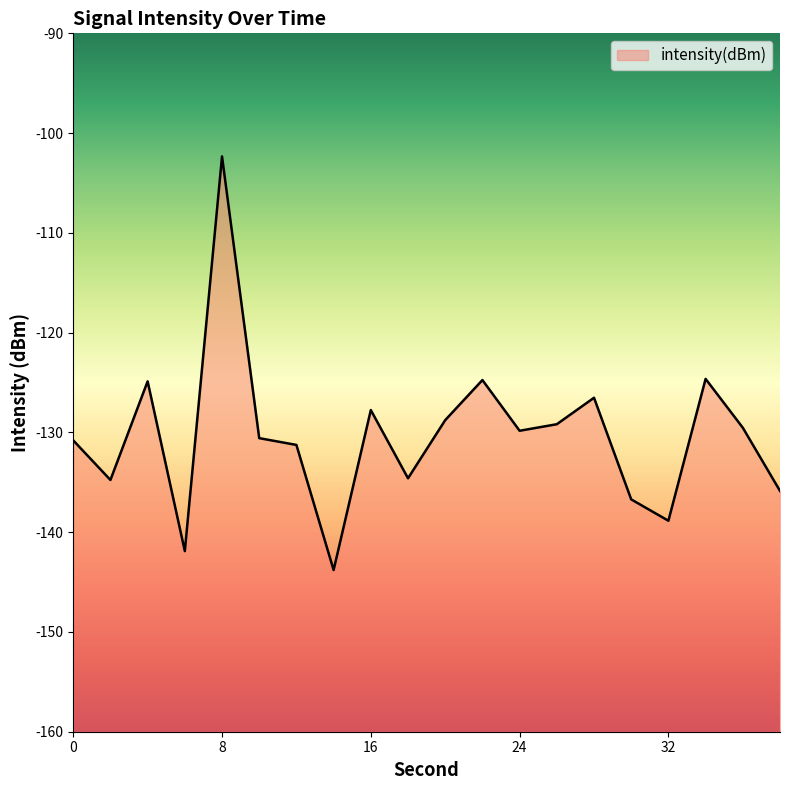

What is the difference between the second highest and second lowest values?

17.3